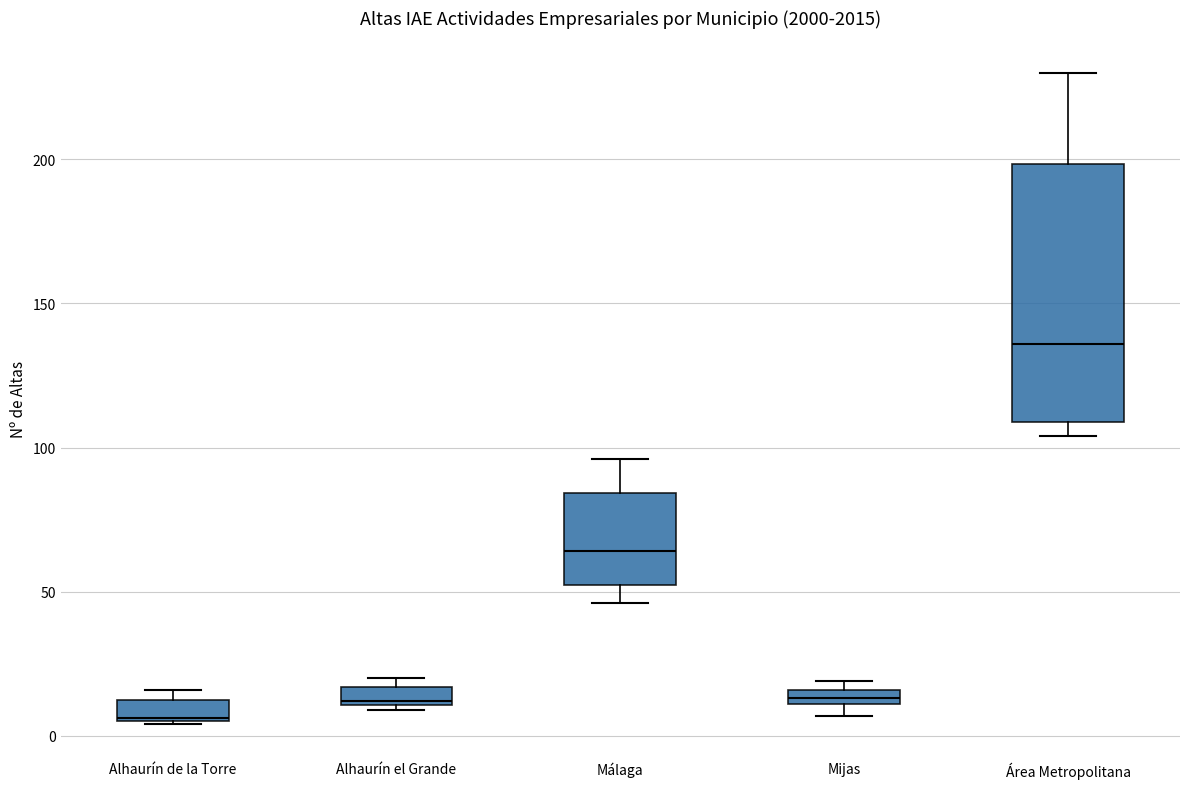

Which box has the lowest median line?

Alhaurín de la Torre